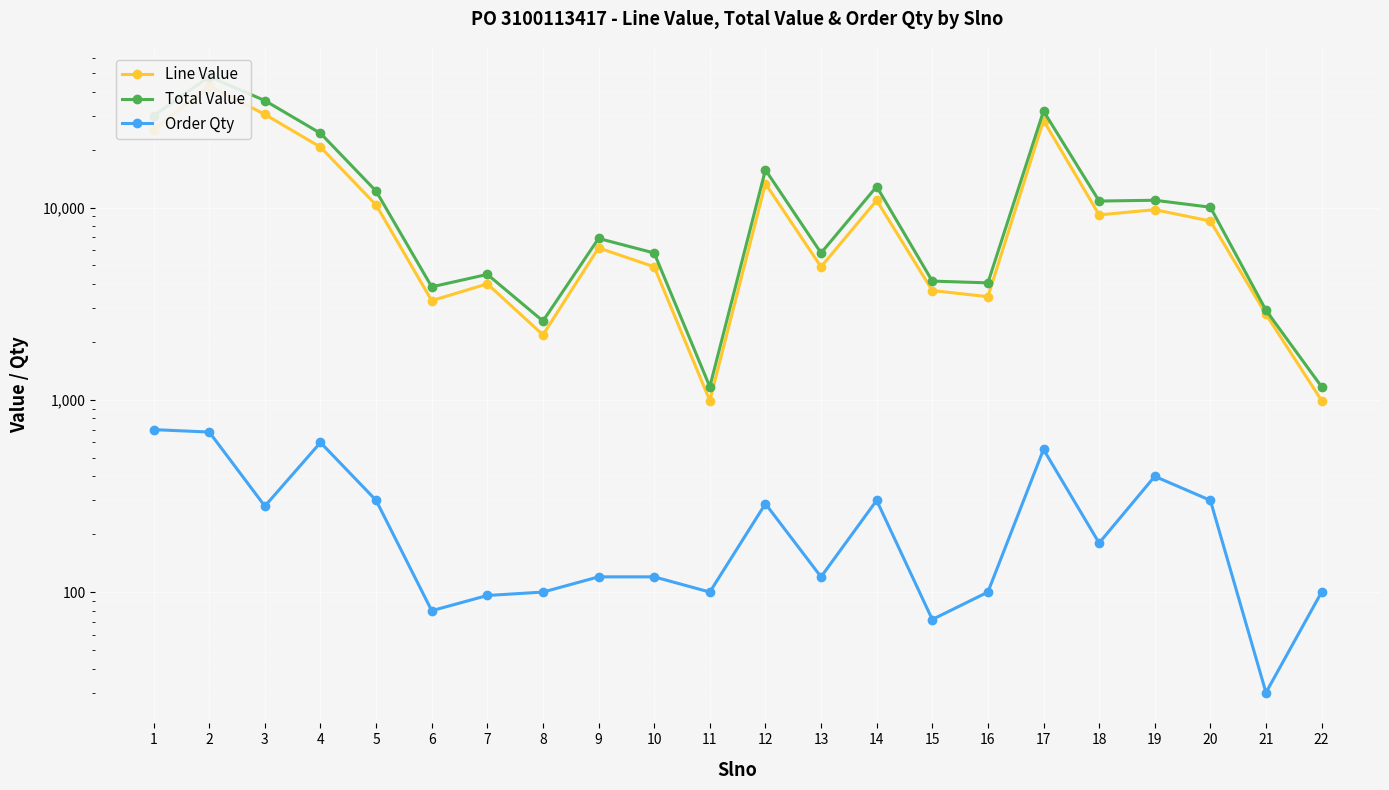

In Total Value, how many points are higher than both neighbors (excluding endpoints)?

7